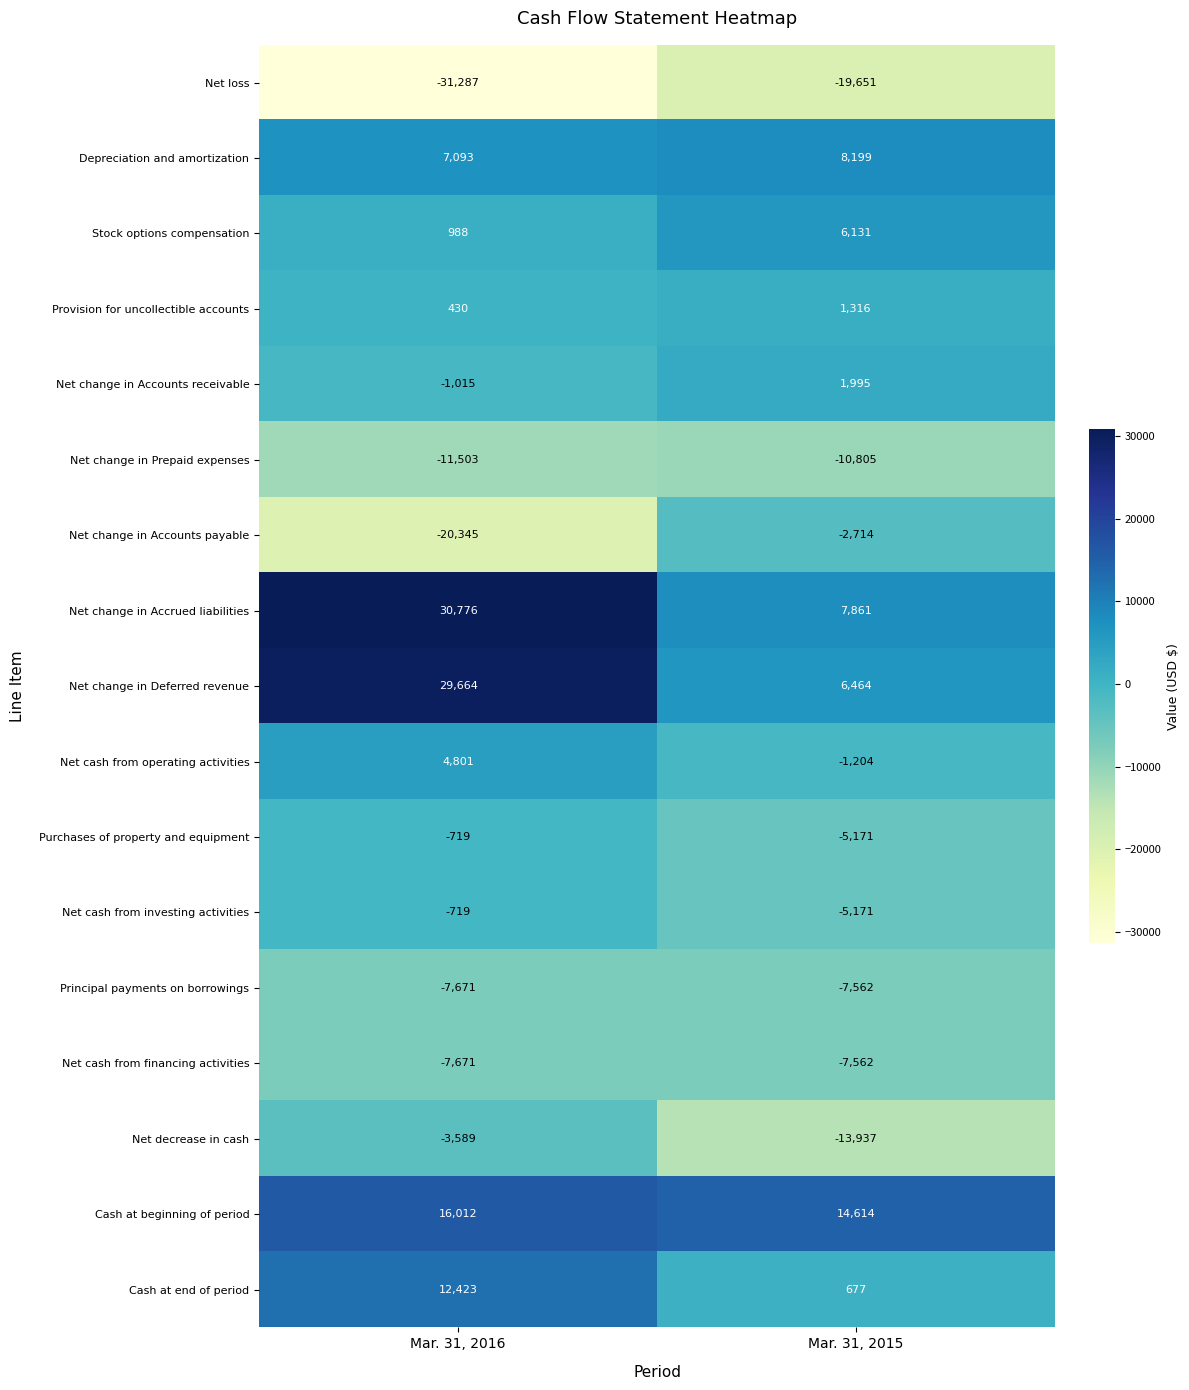

Read the Net change in Accrued liabilities value at Mar. 31, 2015.

7861